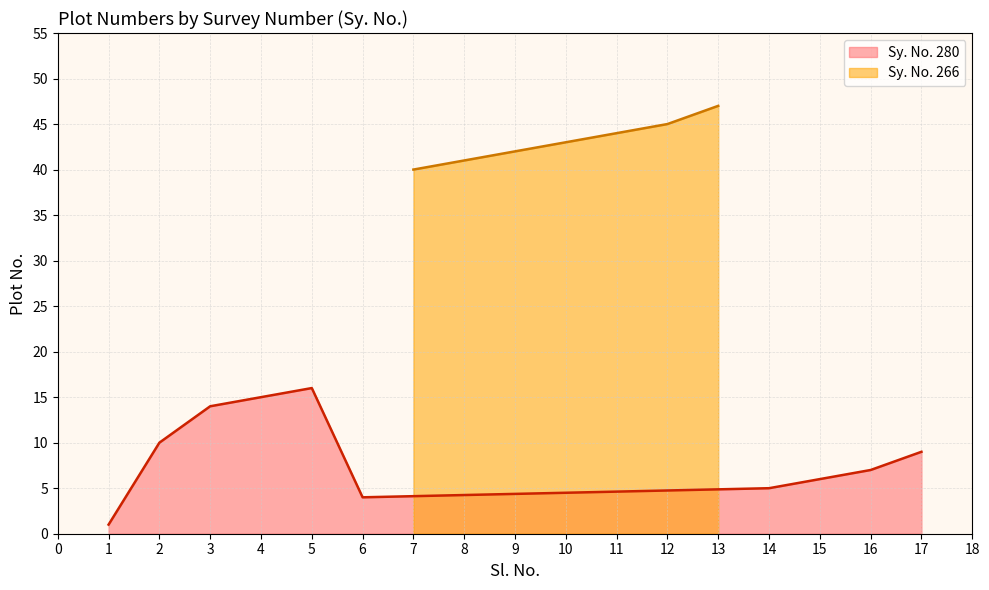

At which label does the data first exceed 15?

280